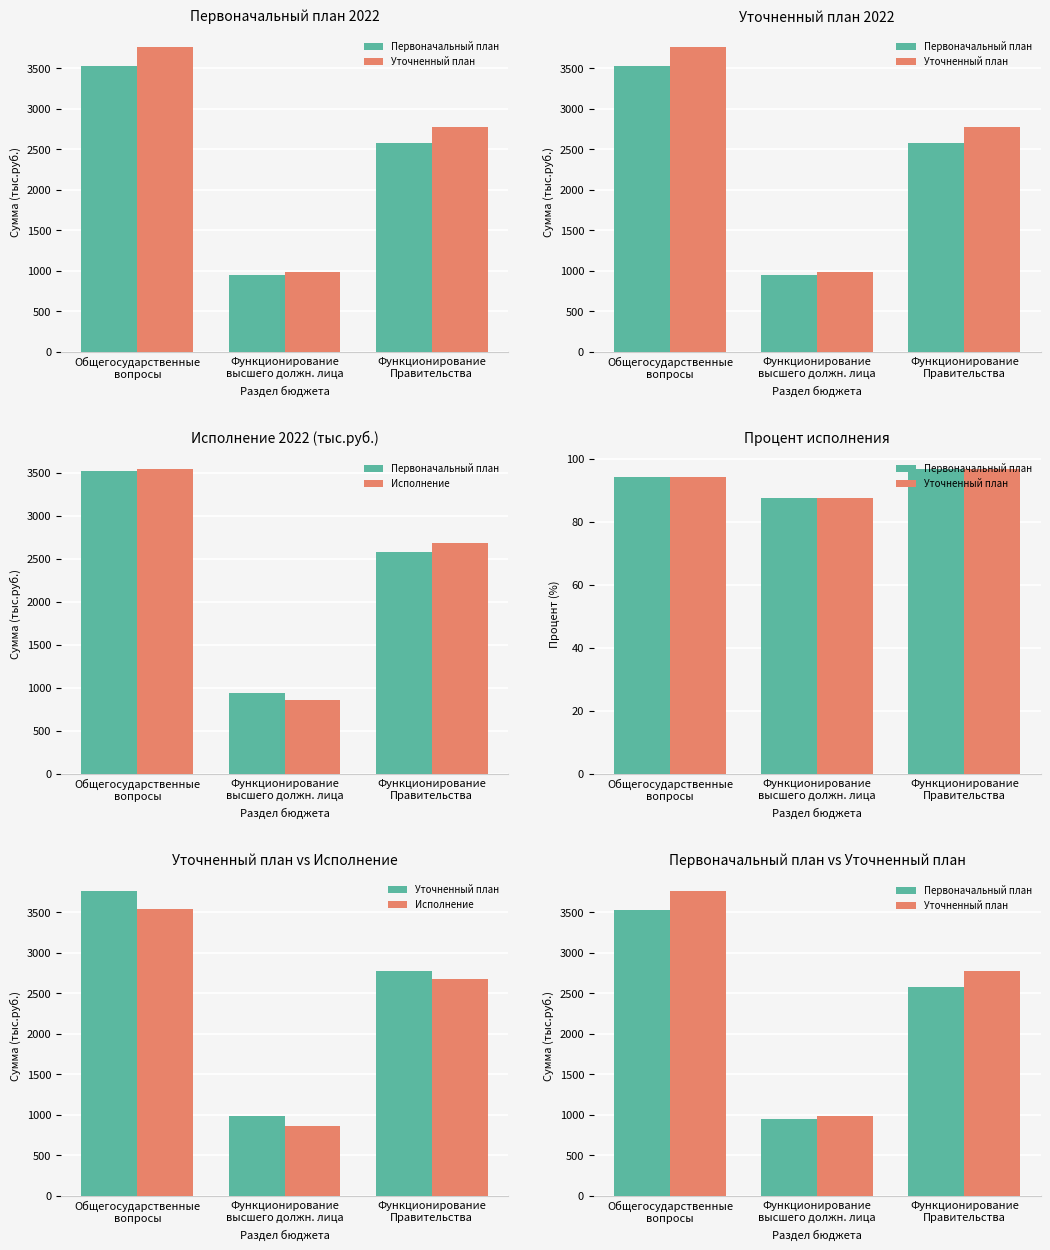

Which series changed the most between Функционирование
высшего должн. лица and Функционирование
Правительства?

Исполнение